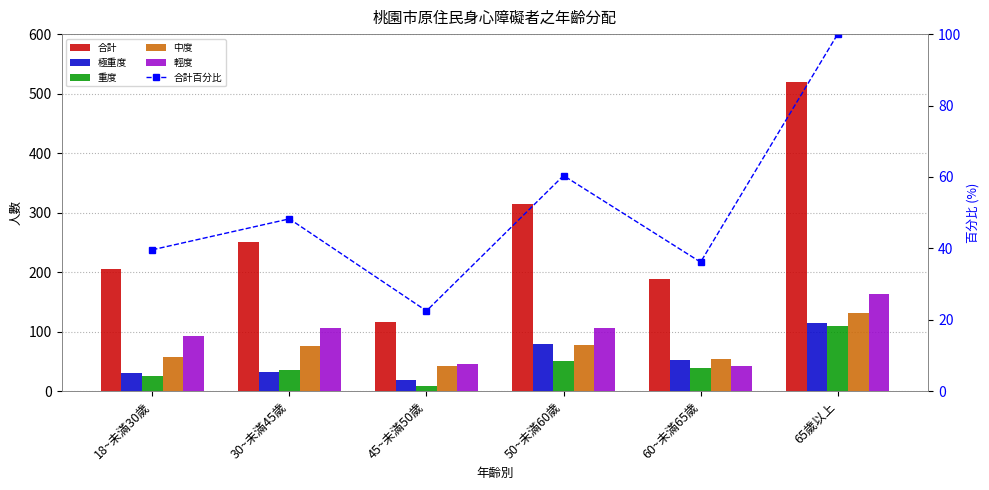

What is the minimum value for 輕度?

42.0